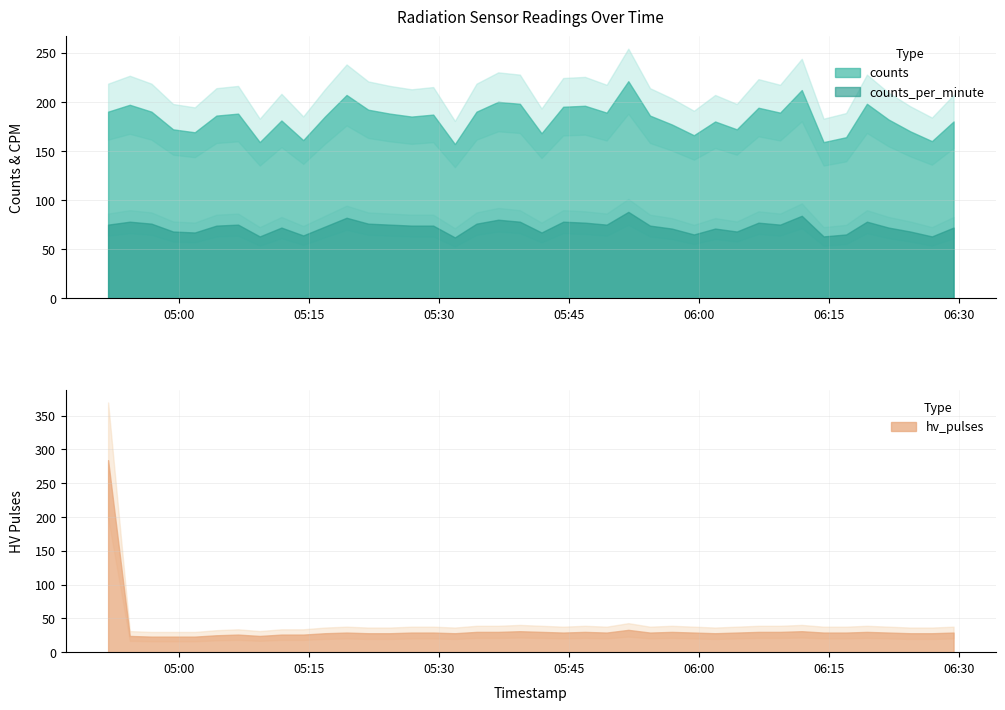

Rank the categories by counts value from highest to lowest.

2023-08-21T05:51:53, 2023-08-21T06:11:54, 2023-08-21T05:19:22, 2023-08-21T05:36:52, 2023-08-21T05:39:22, 2023-08-21T06:19:25, 2023-08-21T04:54:21, 2023-08-21T05:46:53, 2023-08-21T05:44:22, 2023-08-21T06:06:54, 2023-08-21T05:21:52, 2023-08-21T04:51:51, 2023-08-21T04:56:51, 2023-08-21T05:34:22, 2023-08-21T05:49:23, 2023-08-21T06:09:24, 2023-08-21T05:06:51, 2023-08-21T05:24:22, 2023-08-21T05:29:22, 2023-08-21T05:04:21, 2023-08-21T05:54:23, 2023-08-21T05:16:52, 2023-08-21T05:26:52, 2023-08-21T06:21:55, 2023-08-21T05:11:51, 2023-08-21T06:01:54, 2023-08-21T06:29:25, 2023-08-21T05:56:54, 2023-08-21T04:59:21, 2023-08-21T06:04:24, 2023-08-21T06:24:25, 2023-08-21T05:01:51, 2023-08-21T05:41:52, 2023-08-21T05:59:27, 2023-08-21T06:17:01, 2023-08-21T05:14:22, 2023-08-21T06:26:55, 2023-08-21T05:09:21, 2023-08-21T06:14:25, 2023-08-21T05:31:52